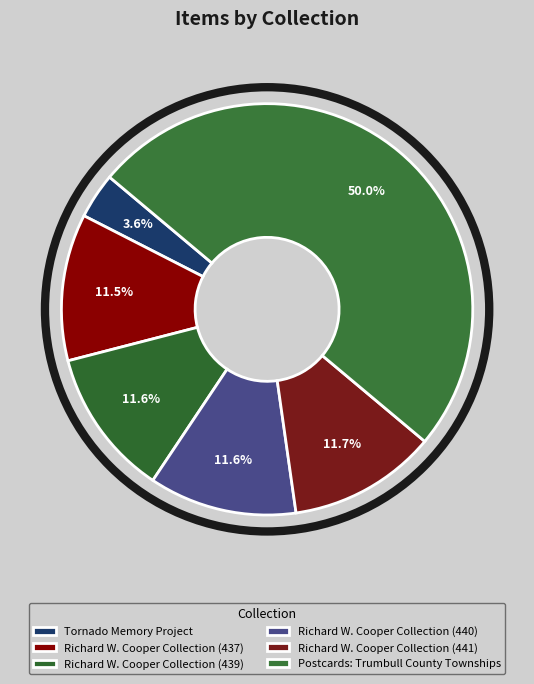

What is the ratio of the value at Richard W. Cooper Collection (437) to the value at Richard W. Cooper Collection (441)?

1.0